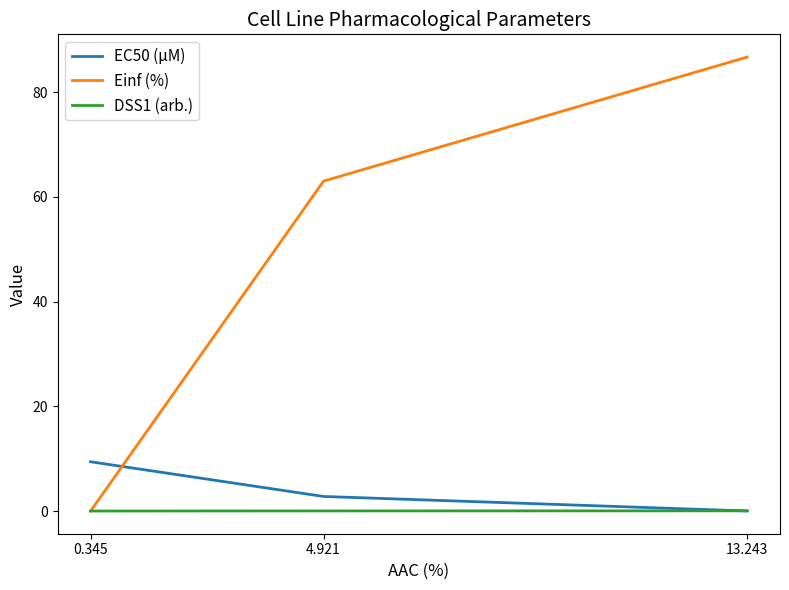

Which series has the widest spread of values?

Einf (%)